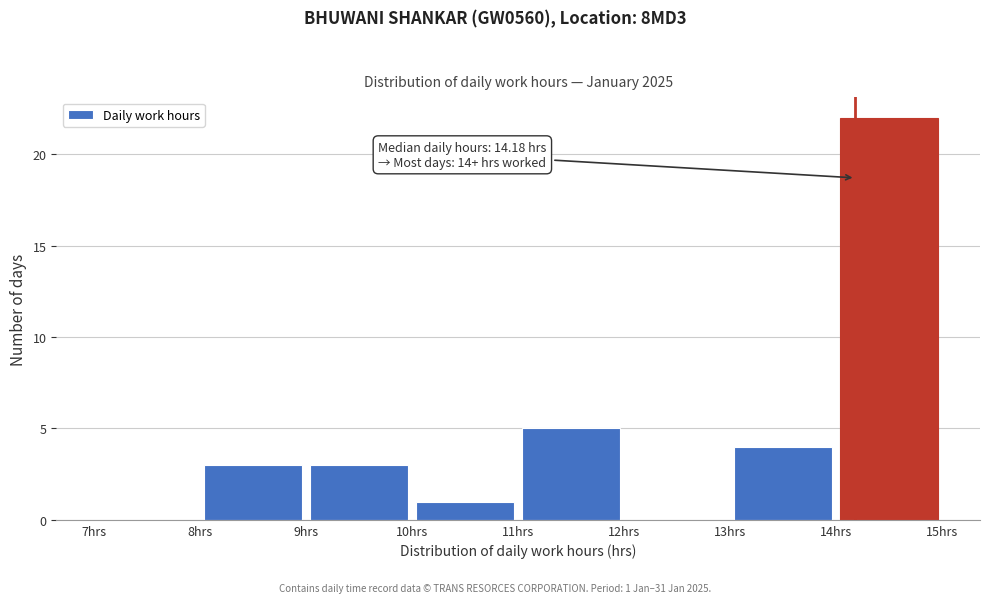

Which range on the x-axis has the tallest bar?

14 to 15